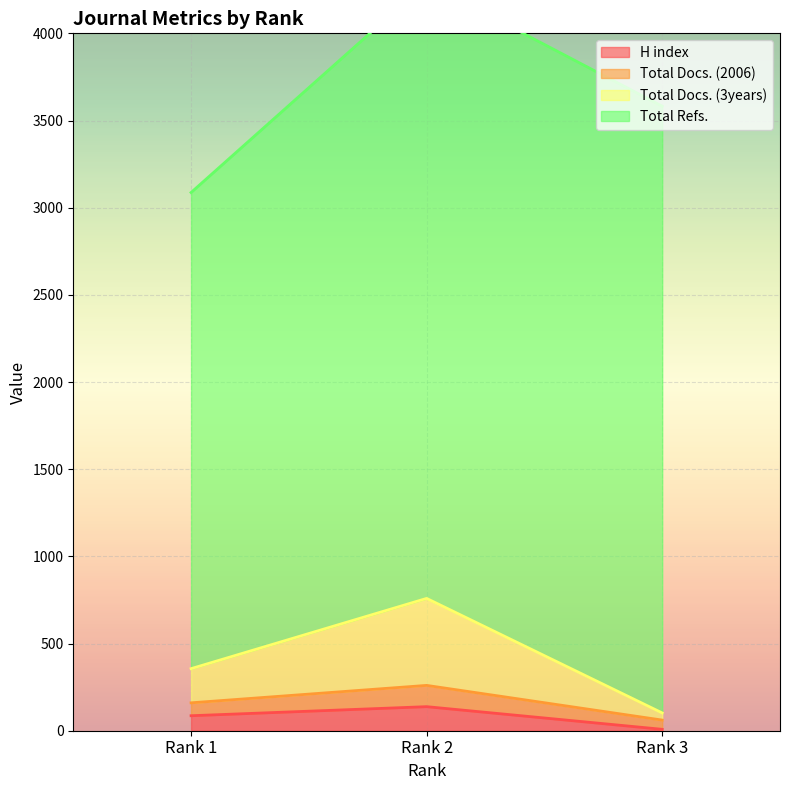

What is the total value across all series at Rank 2?

1157